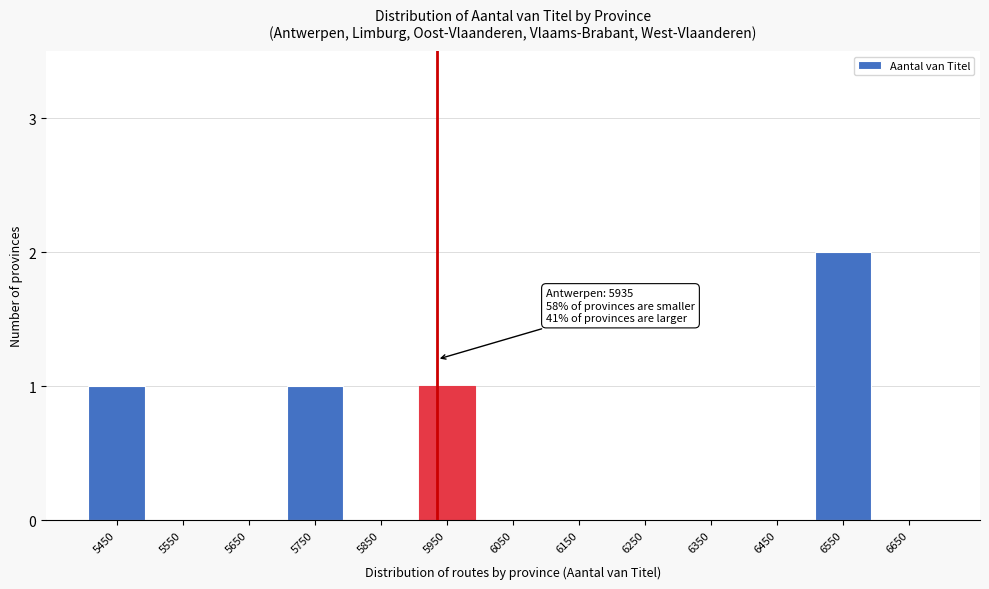

Reading right to left, transcribe all the data shown in this chart.

6650=0	6550=2	6450=0	6350=0	6250=0	6150=0	6050=0	5950=1	5850=0	5750=1	5650=0	5550=0	5450=1